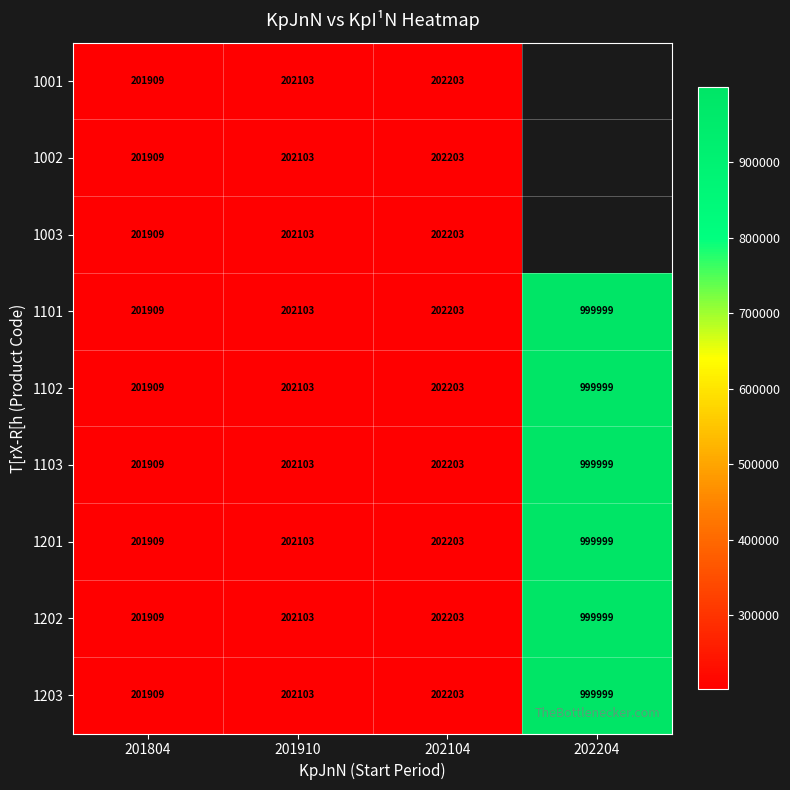

What is the average value of the 1103 series?

401554